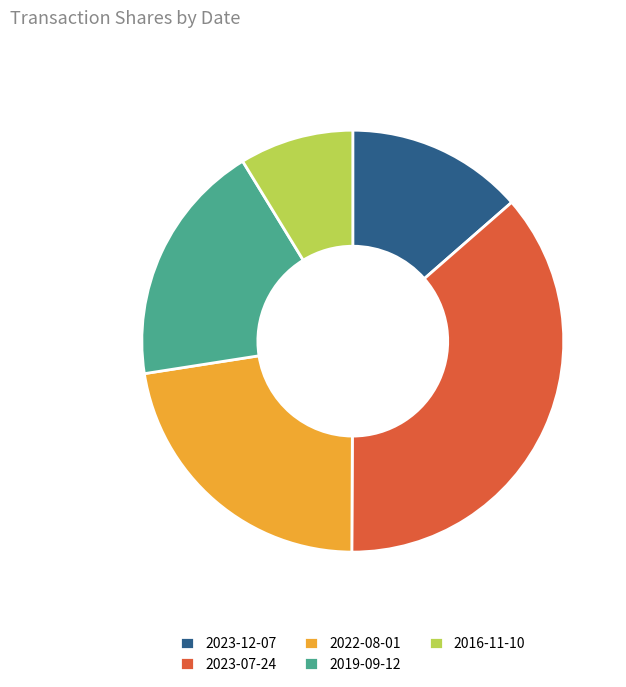

What is the largest slice in the pie chart?

2023-07-24